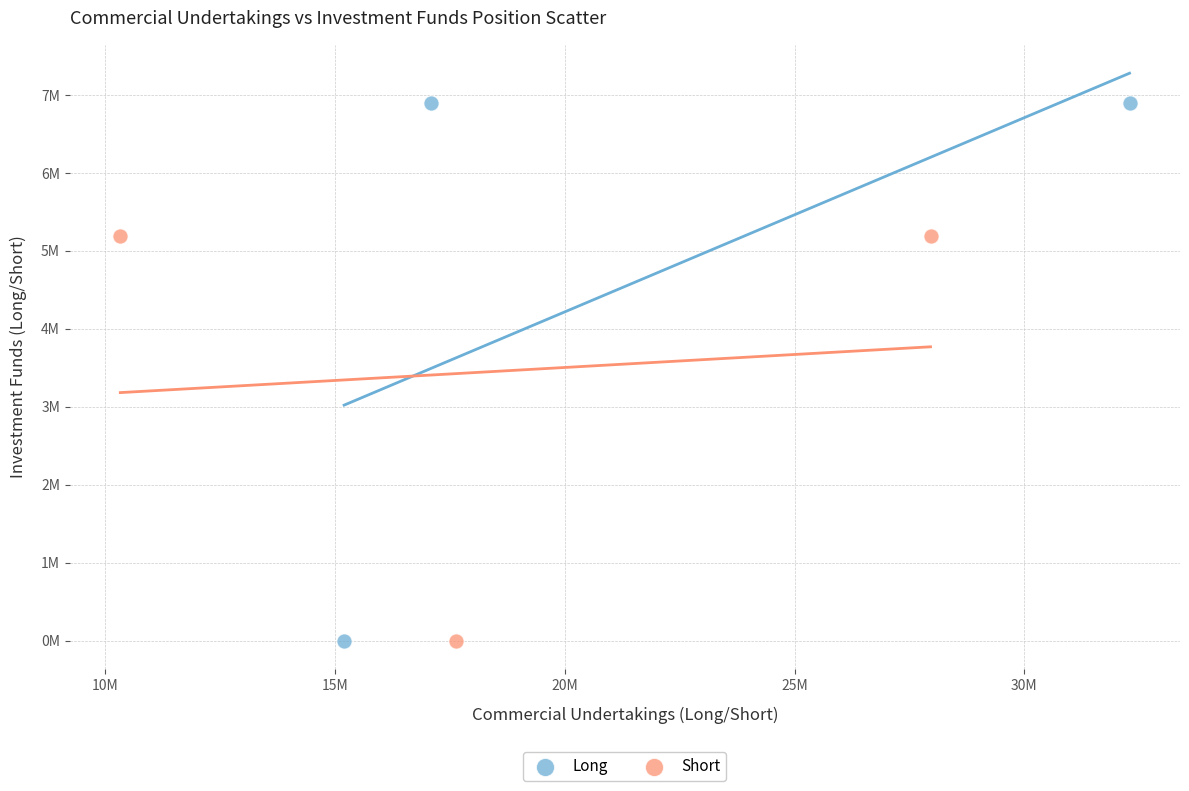

Which series reaches the maximum Y coordinate?

Long